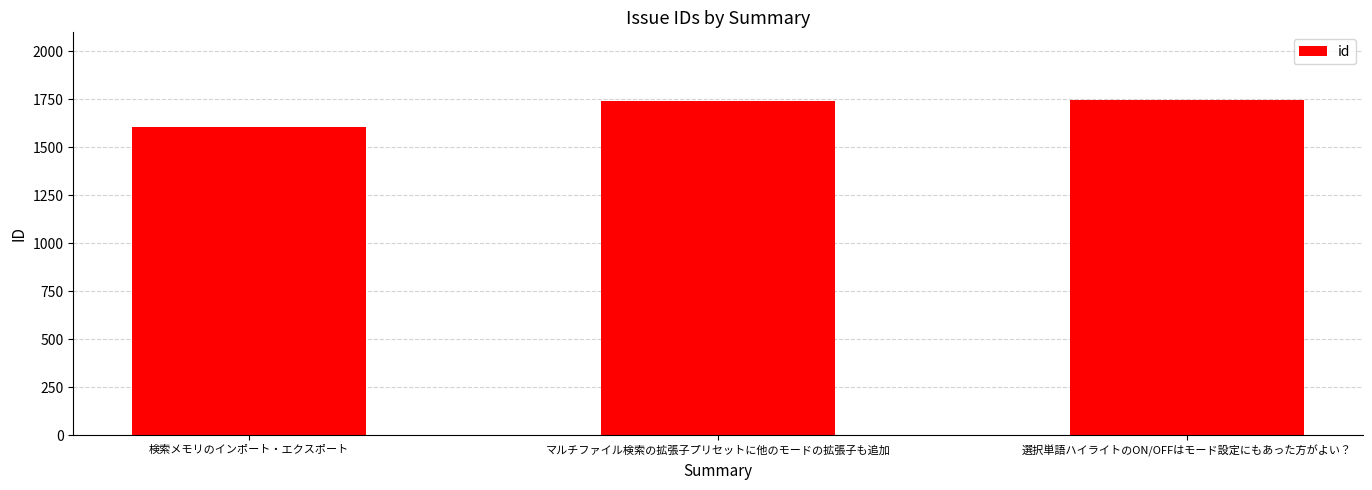

Where is the data nearest to the value 1676?

マルチファイル検索の拡張子プリセットに他のモードの拡張子も追加